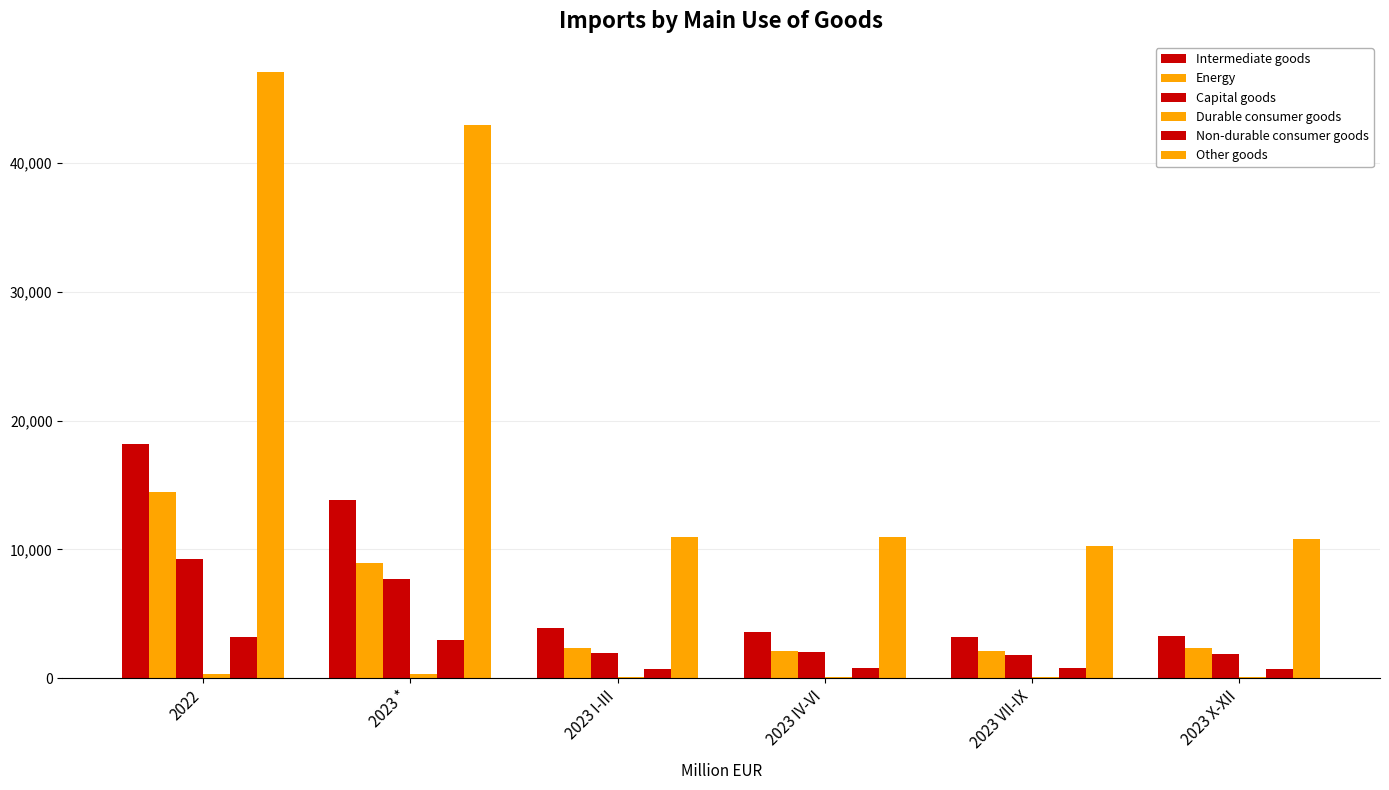

Is the value of Intermediate goods at 2023 * greater than the value of Capital goods at 2023 I-III?

Yes